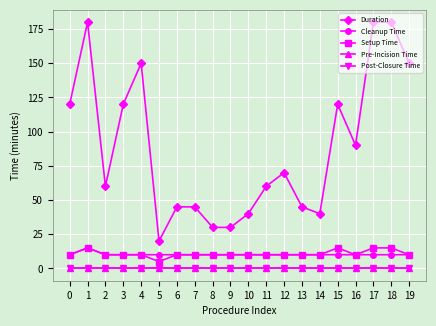

Is it true that Duration equals 55 at 10?

False